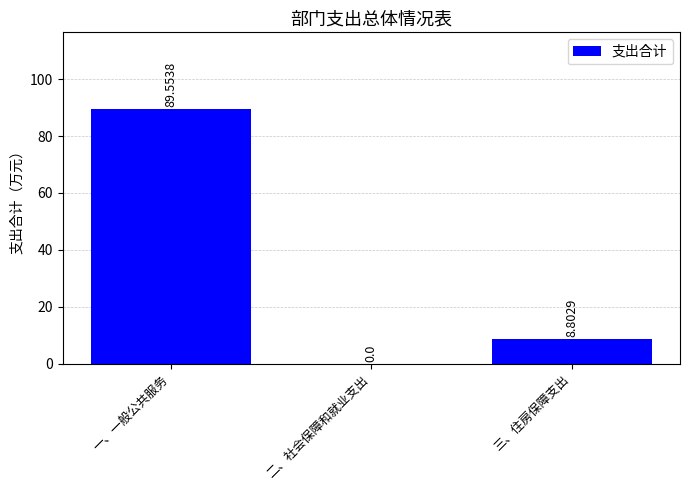

Which has a higher value, 一、一般公共服务 or 二、社会保障和就业支出?

一、一般公共服务